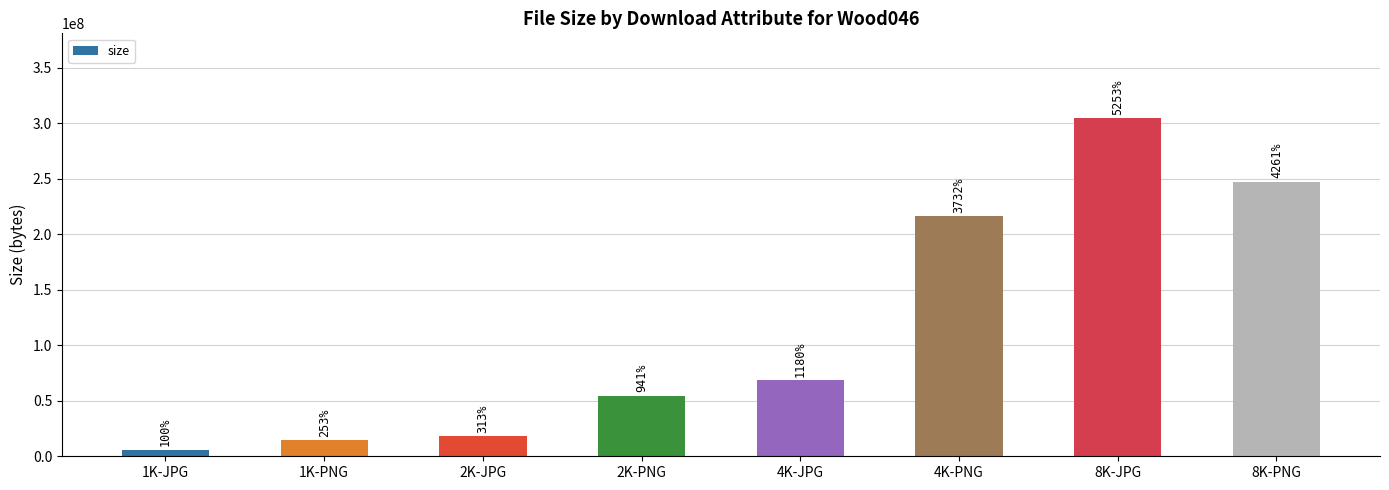

What position from the left is 4K-JPG?

5